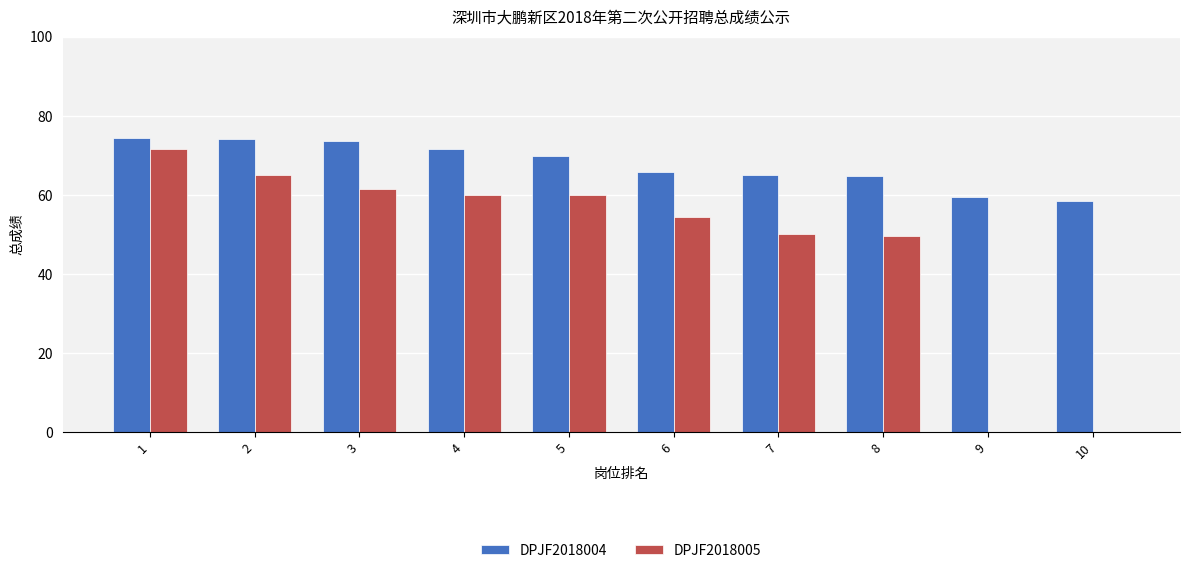

Are the bars grouped side by side (vs. stacked)?

Yes